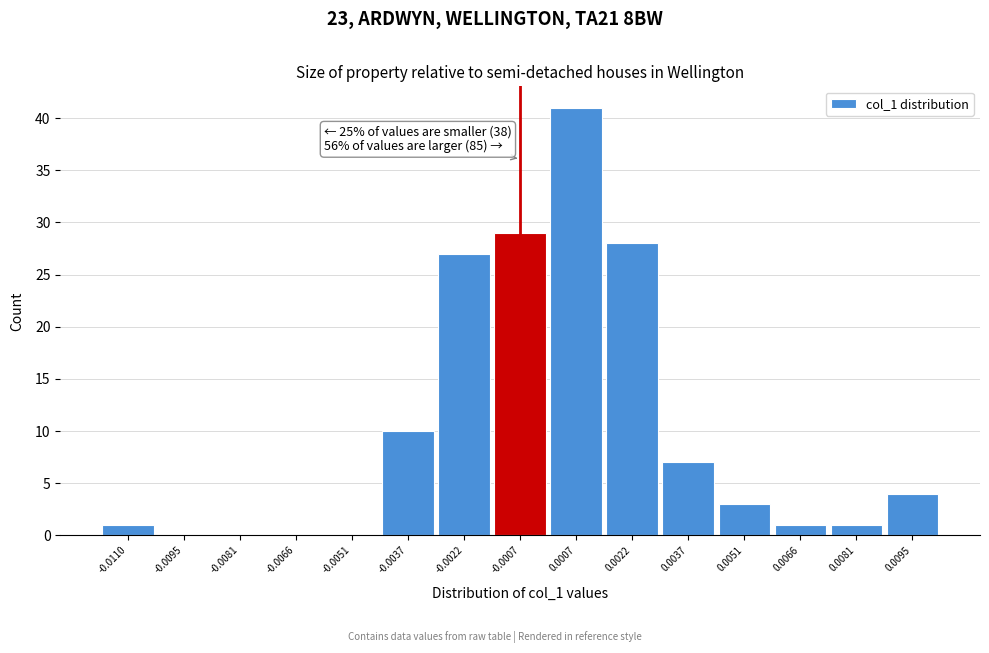

Reading left to right, transcribe all the data shown in this chart.

-0.0110=1	-0.0095=0	-0.0081=0	-0.0066=0	-0.0051=0	-0.0037=10	-0.0022=27	-0.0007=29	0.0007=41	0.0022=28	0.0037=7	0.0051=3	0.0066=1	0.0081=1	0.0095=4